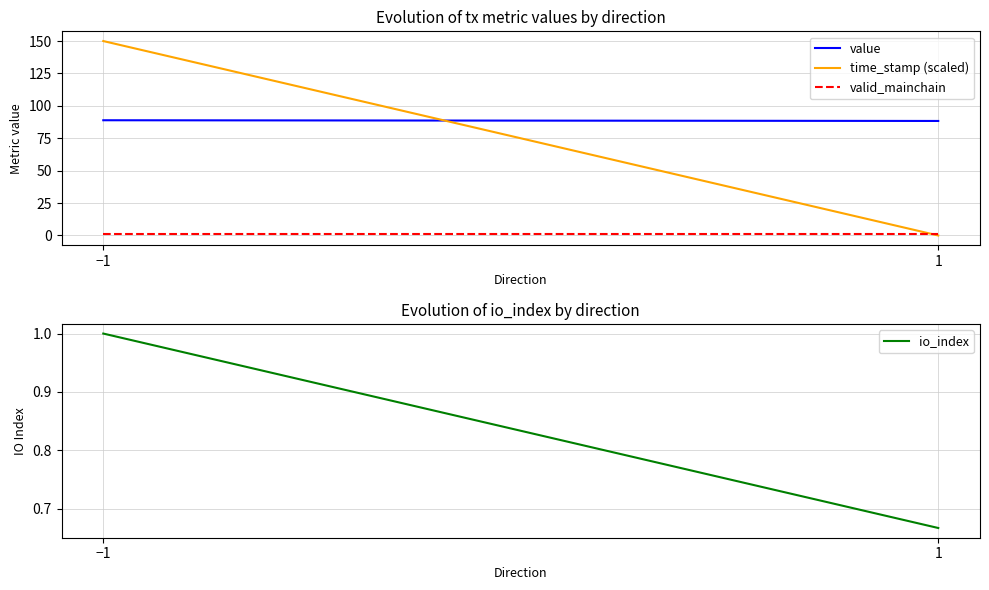

True or false: time_stamp (scaled) has a value of 150.0 at −1.

True